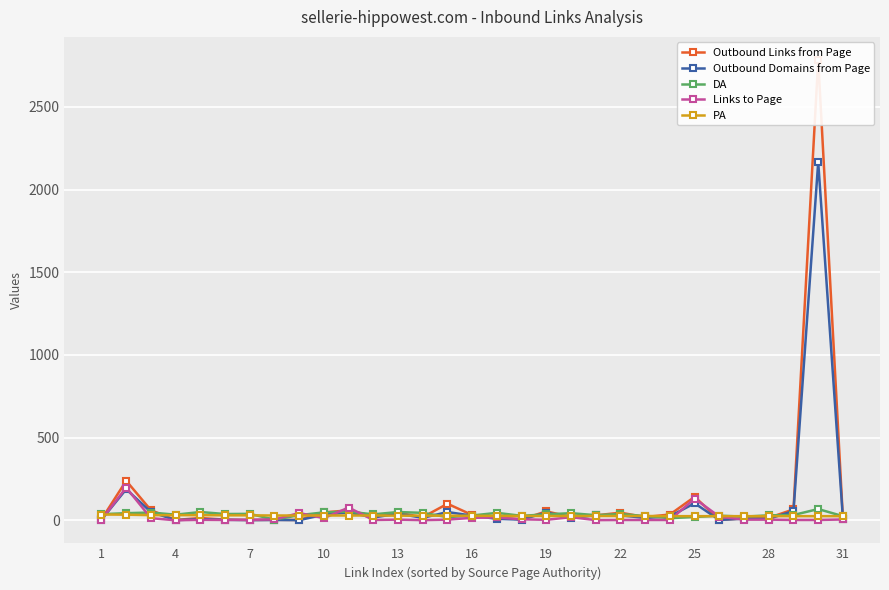

True or false: DA and Outbound Links from Page intersect in this chart.

True